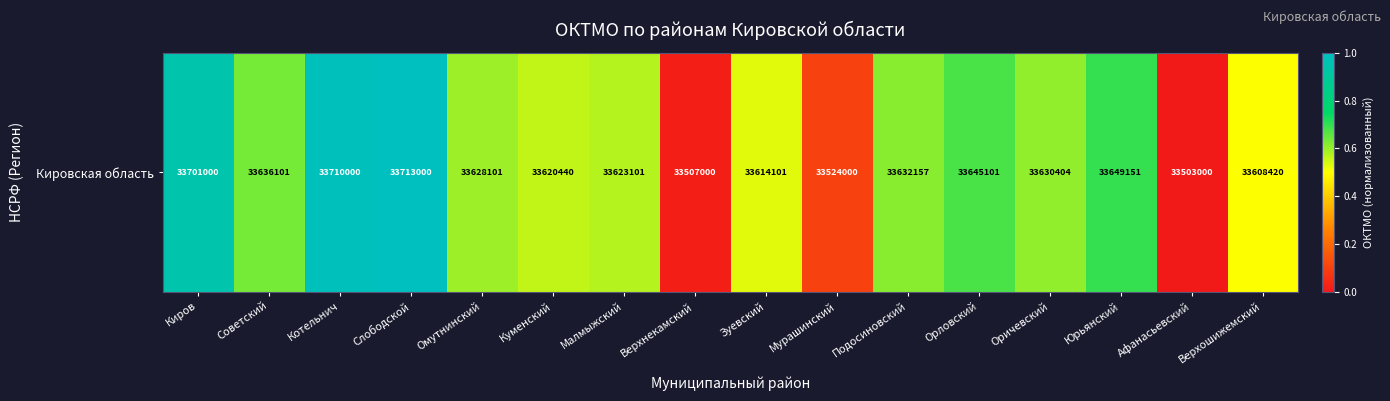

Rank the categories by value from lowest to highest.

Афанасьевский, Верхнекамский, Мурашинский, Верхошижемский, Зуевский, Куменский, Малмыжский, Омутнинский, Оричевский, Подосиновский, Советский, Орловский, Юрьянский, Киров, Котельнич, Слободской